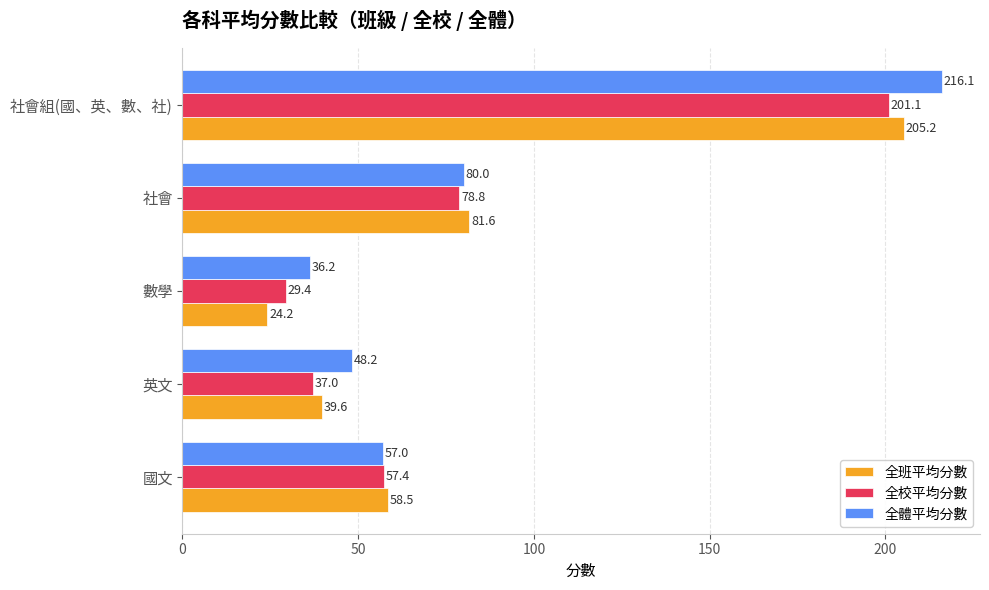

How many data points in 全班平均分數 are above 58?

3